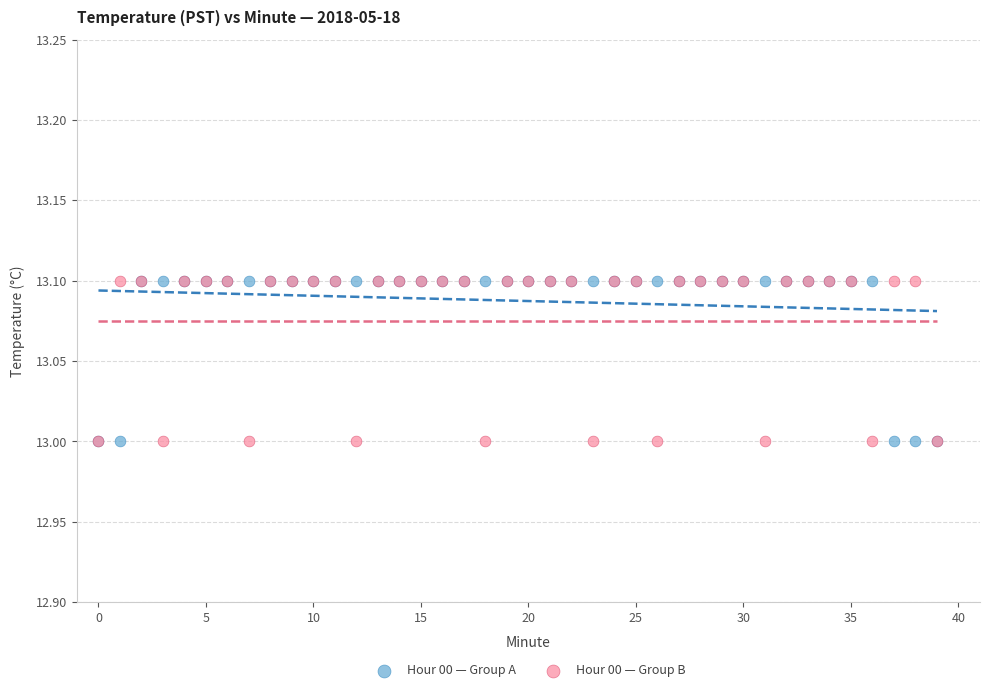

What are all the series names shown in the legend?

Hour 00 — Group A, Hour 00 — Group B